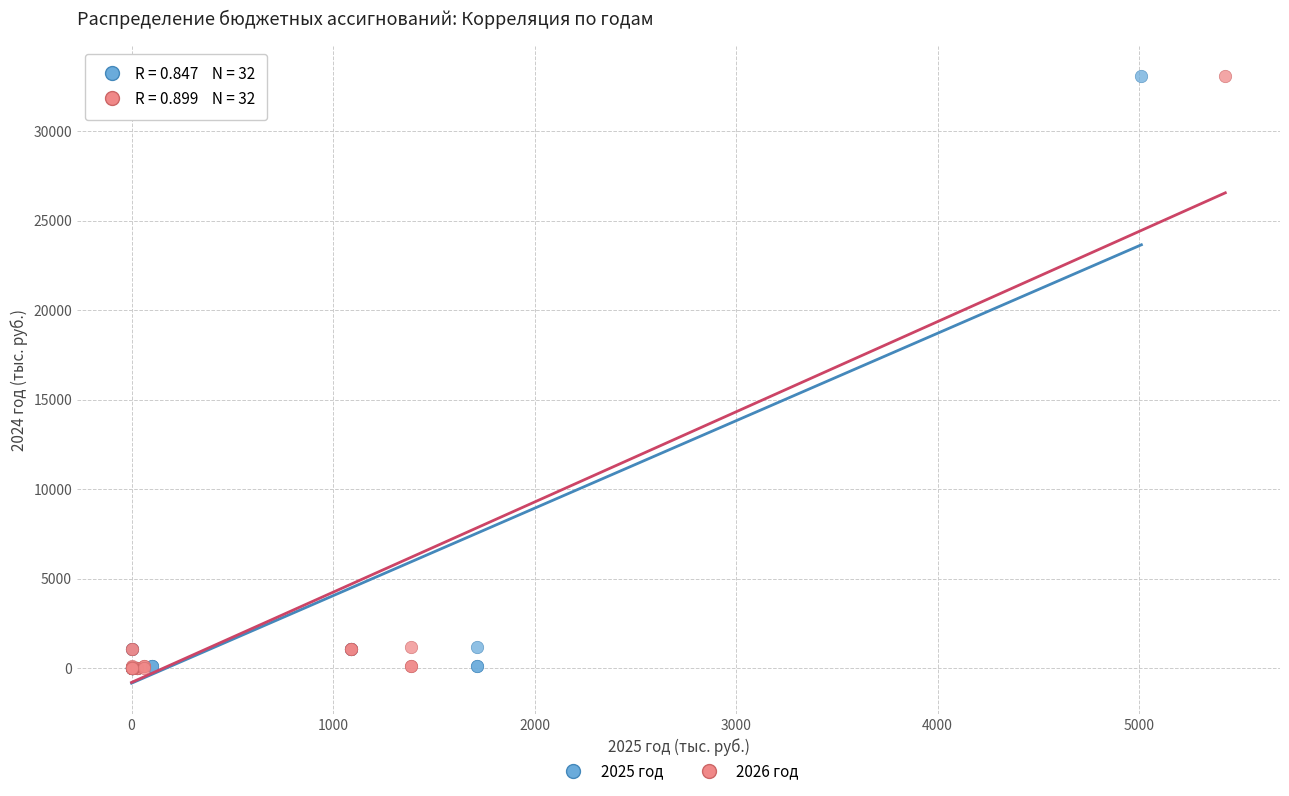

What are all the series names shown in the legend?

2025 год, 2026 год